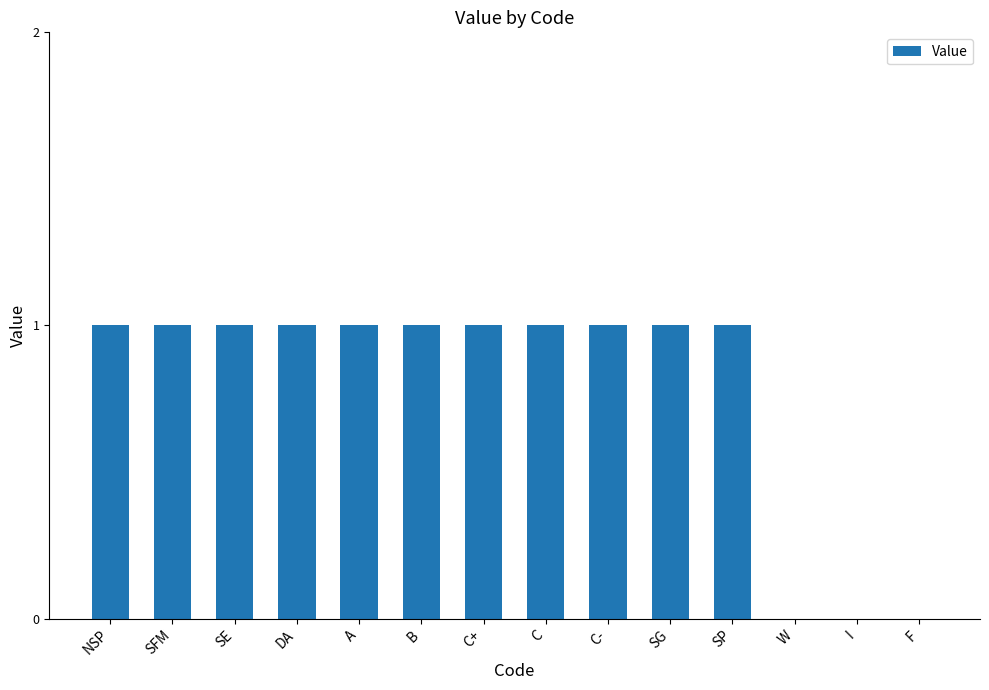

True or false: the data shows 0 at W.

True